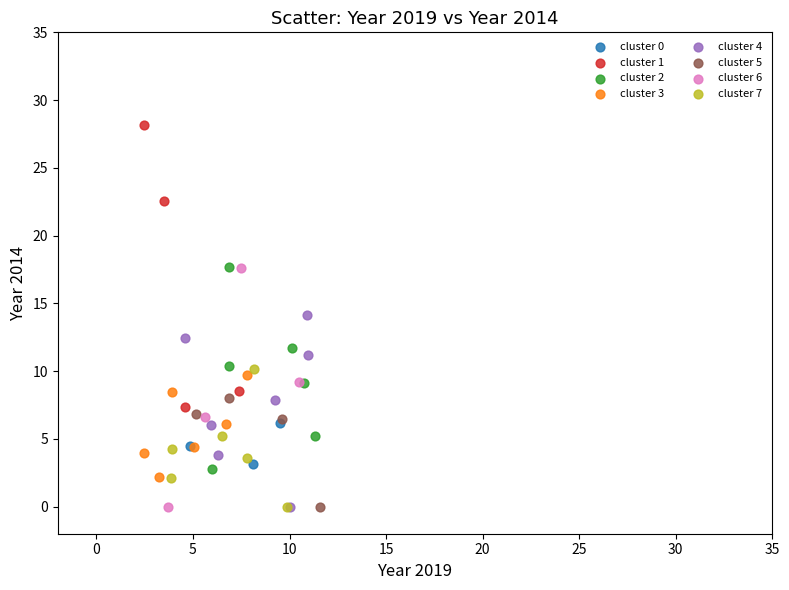

Which series reaches the maximum Y coordinate?

cluster 1